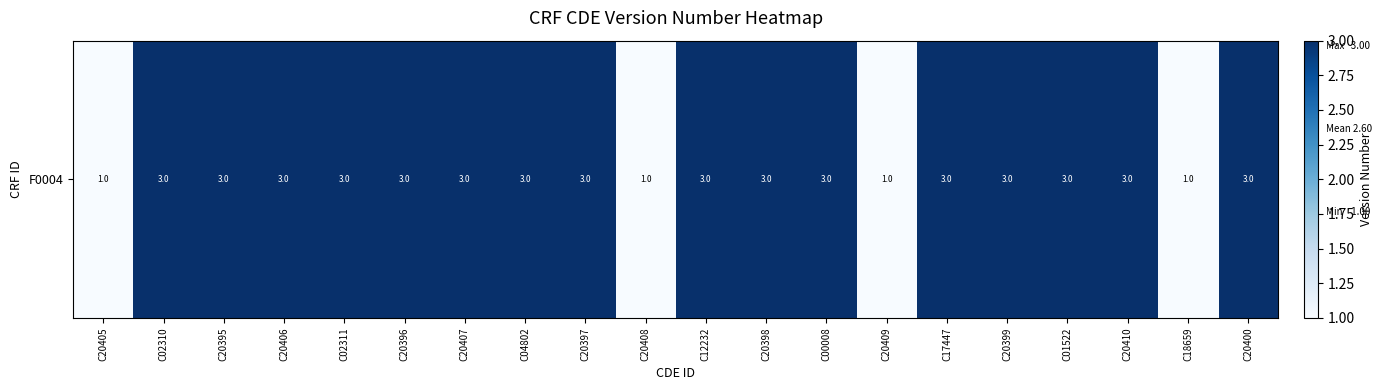

List the labels in order of value, smallest first.

C20405, C20408, C20409, C18659, C02310, C20395, C20406, C02311, C20396, C20407, C04802, C20397, C12232, C20398, C00008, C17447, C20399, C01522, C20410, C20400